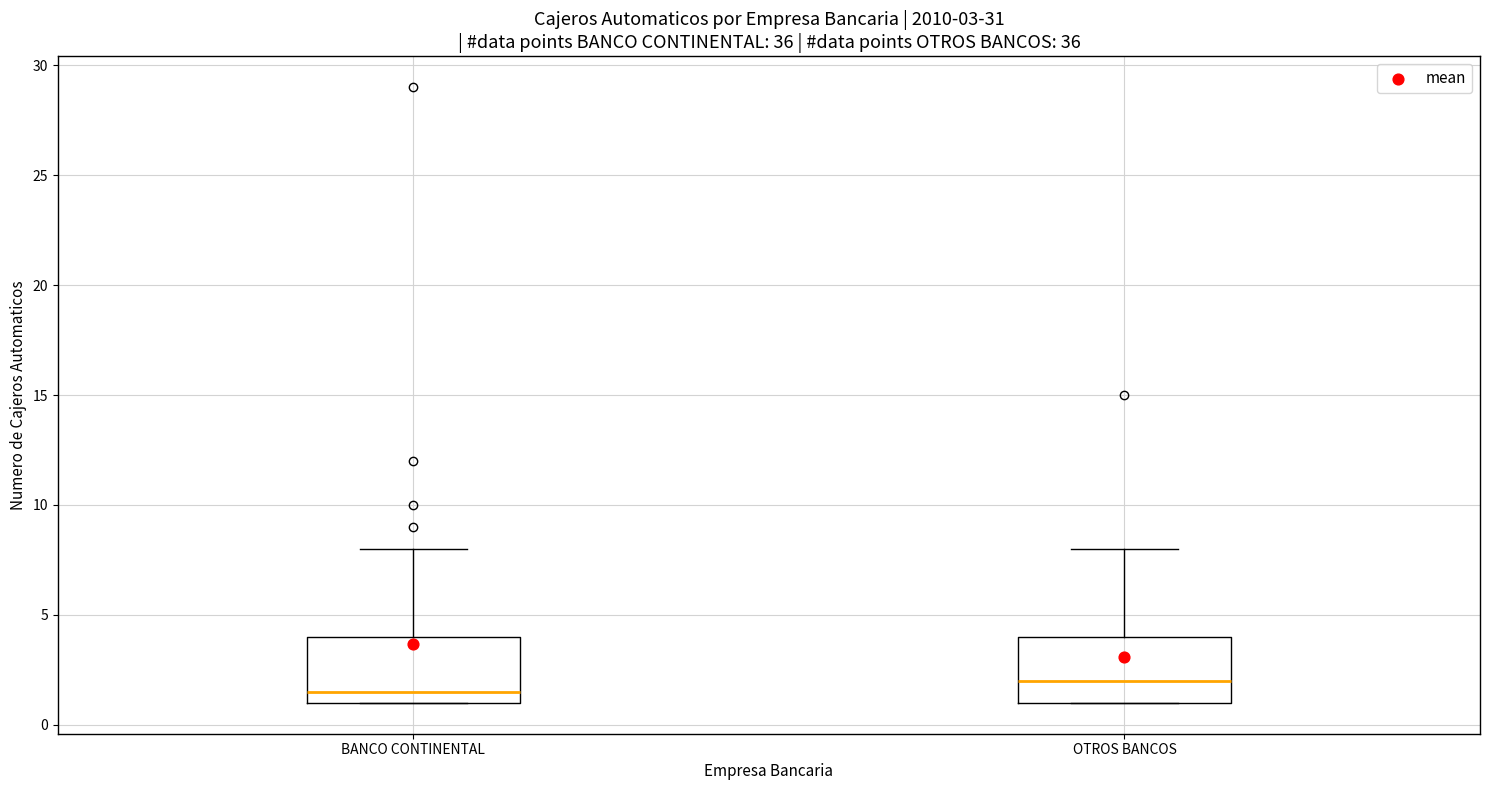

Which box's median line is the lowest?

BANCO CONTINENTAL